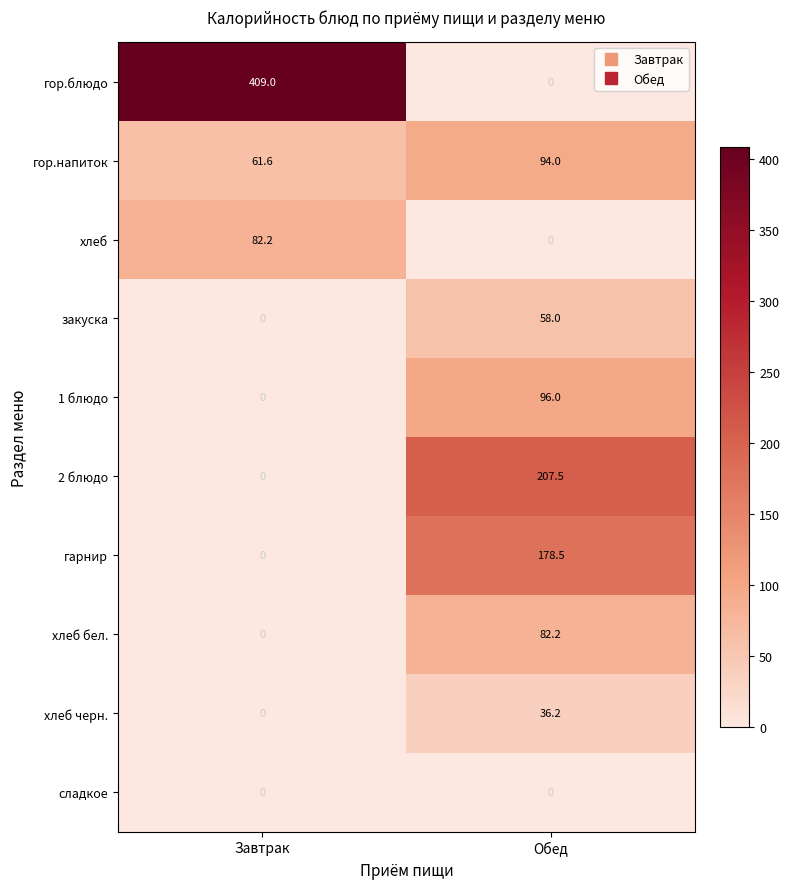

Which series changed the most between Завтрак and Обед?

гор.блюдо